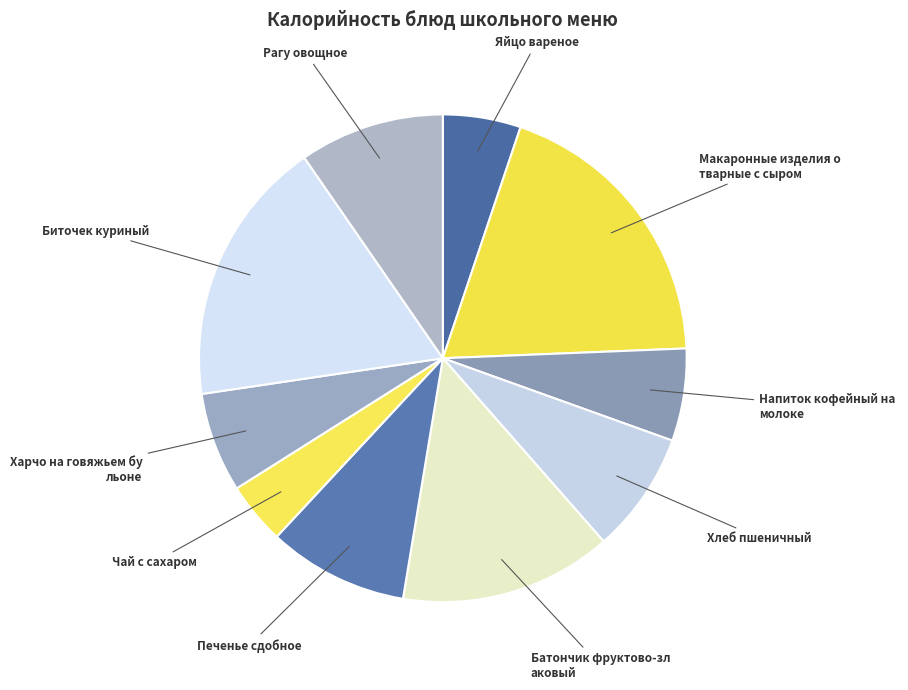

Count the number of slices in the pie.

10